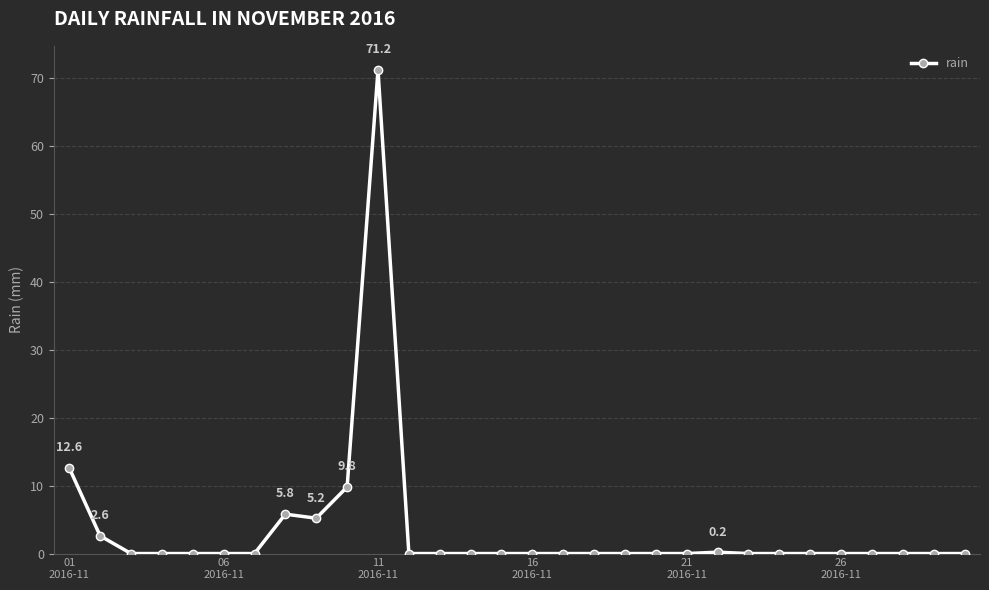

Count the number of categories in the chart.

30